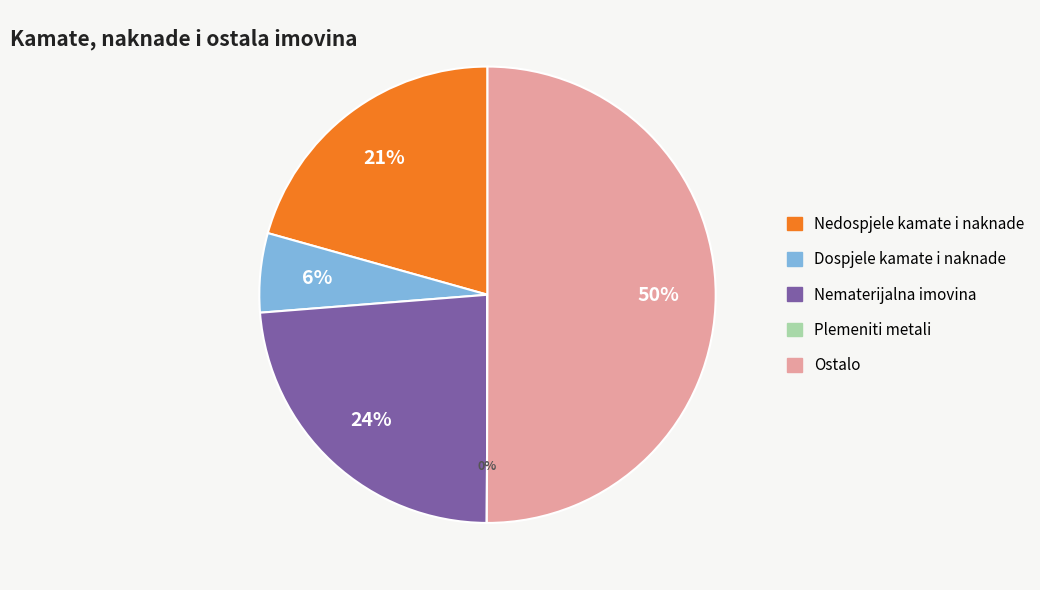

Between Dospjele kamate i naknade and Ostalo, which is larger?

Ostalo